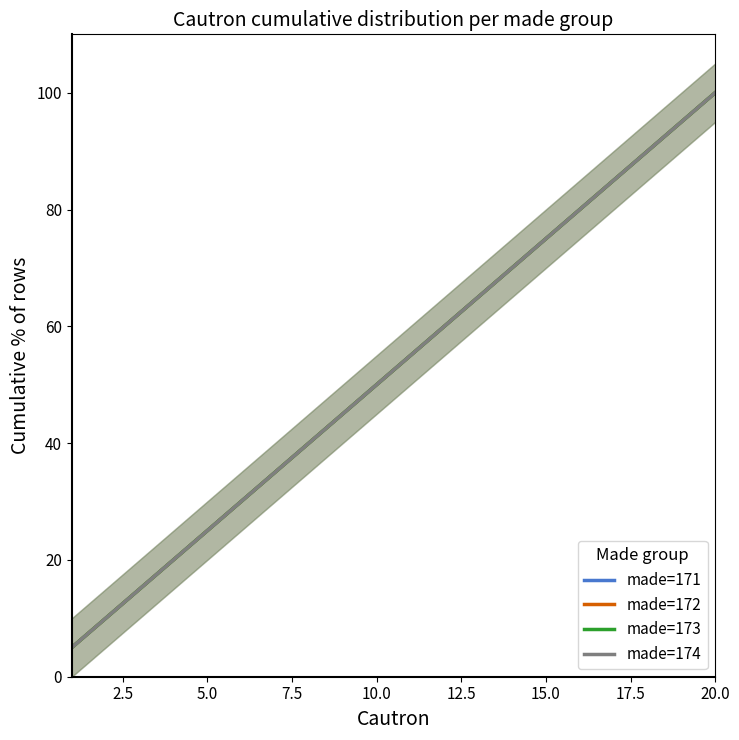

How many values in the made=171 series are below 55?

10